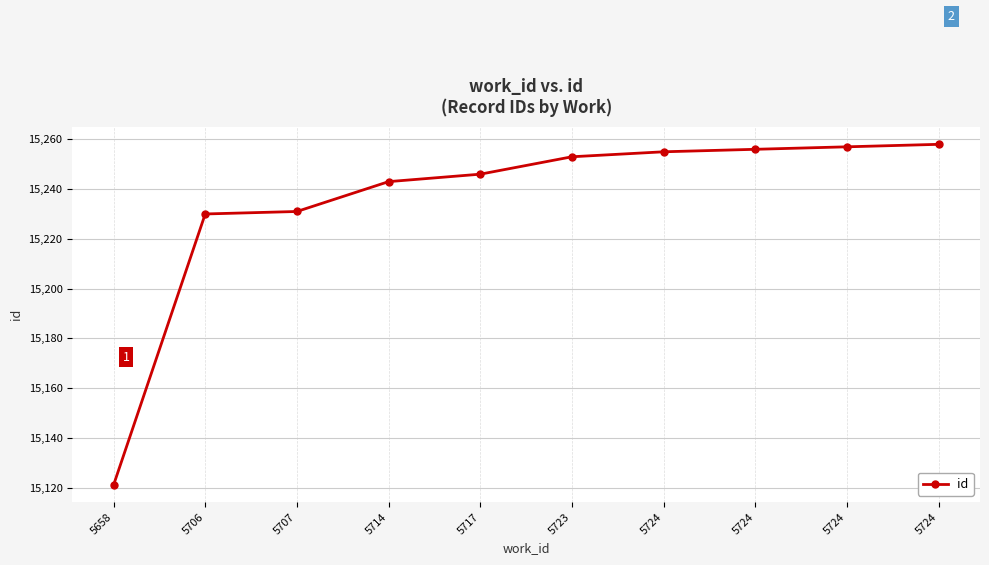

The chart shows a value of 15256 at 5724. True or false?

True